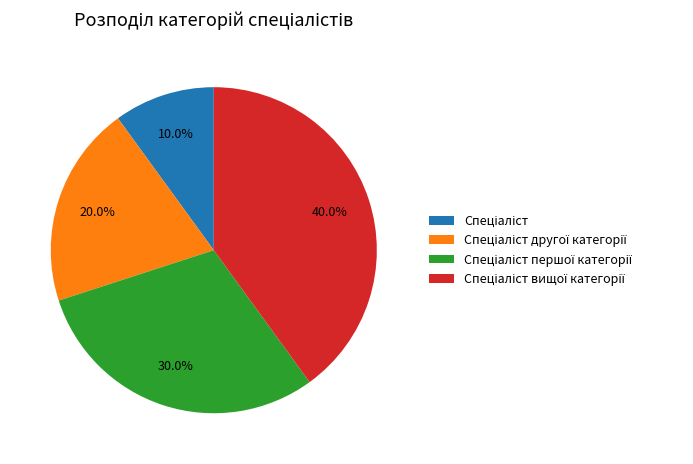

Is there any slice that represents more than half of the pie?

No